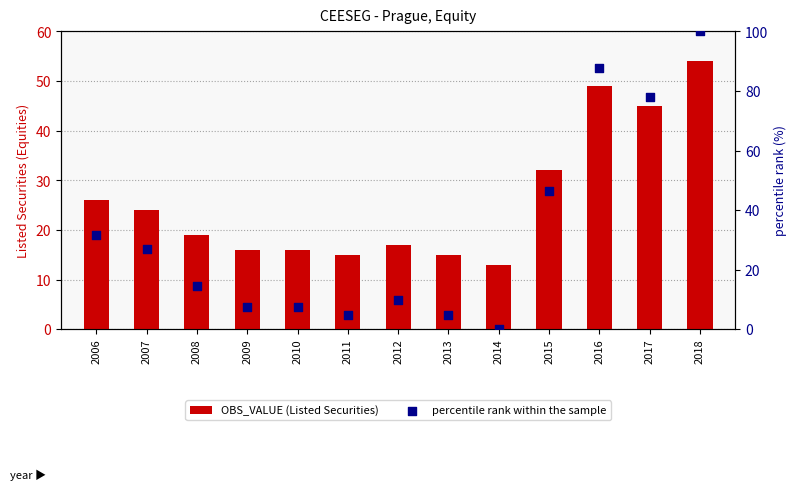

Which series has the widest spread of Y values?

percentile rank within the sample